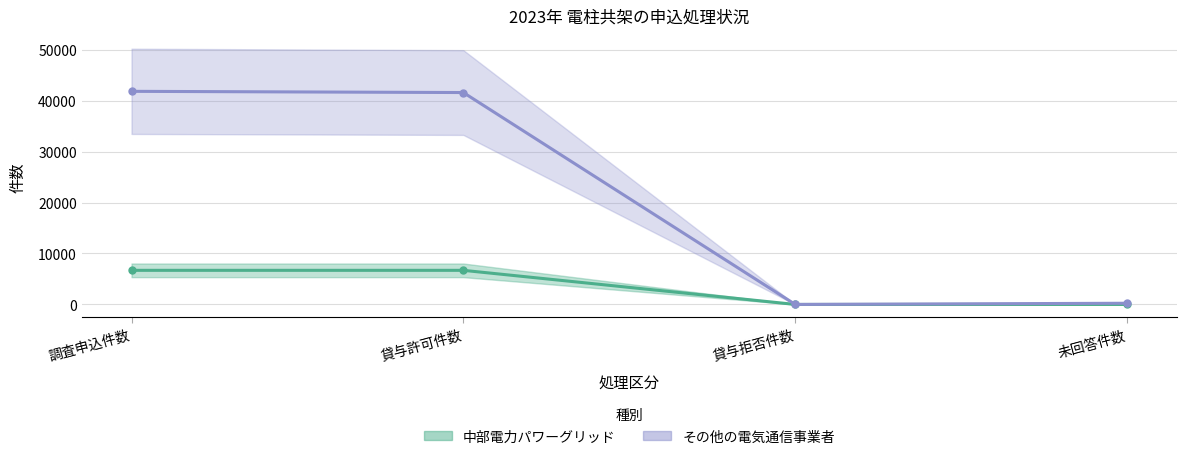

True or false: 中部電力パワーグリッド and その他の電気通信事業者 cross at least once.

False